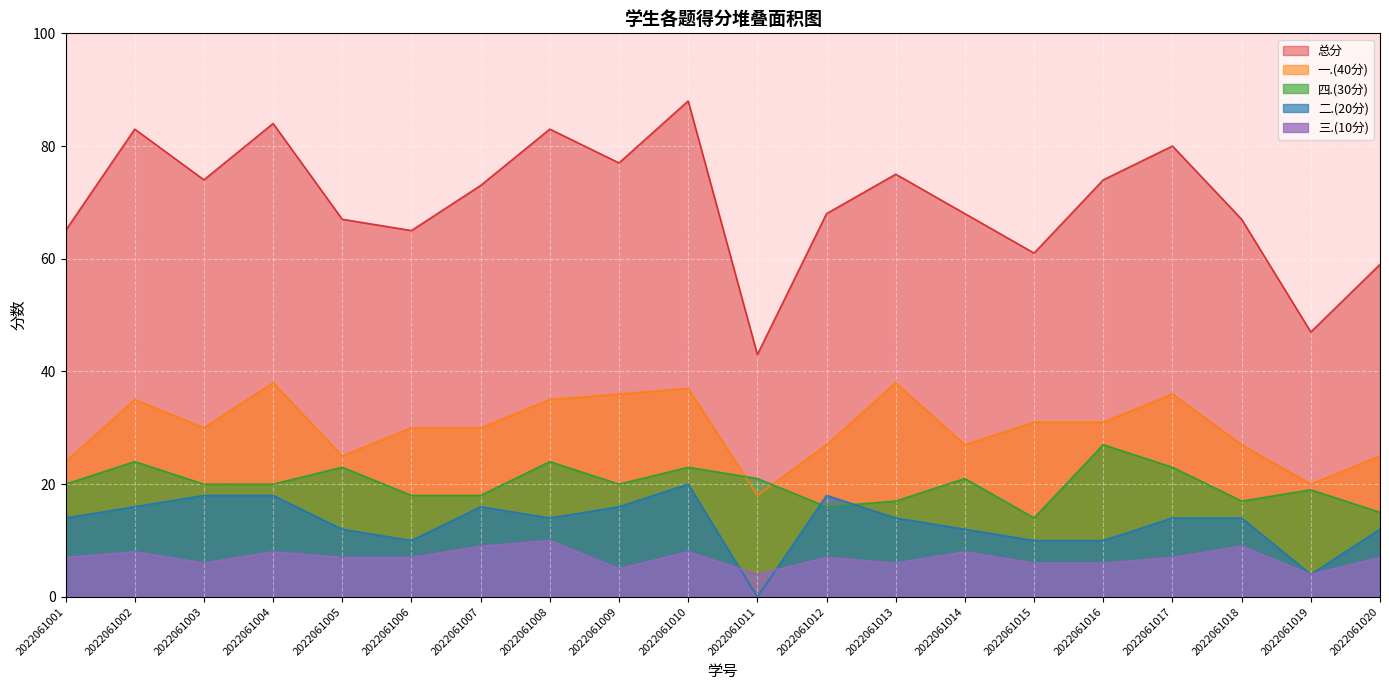

How many lines are shown in the chart?

5